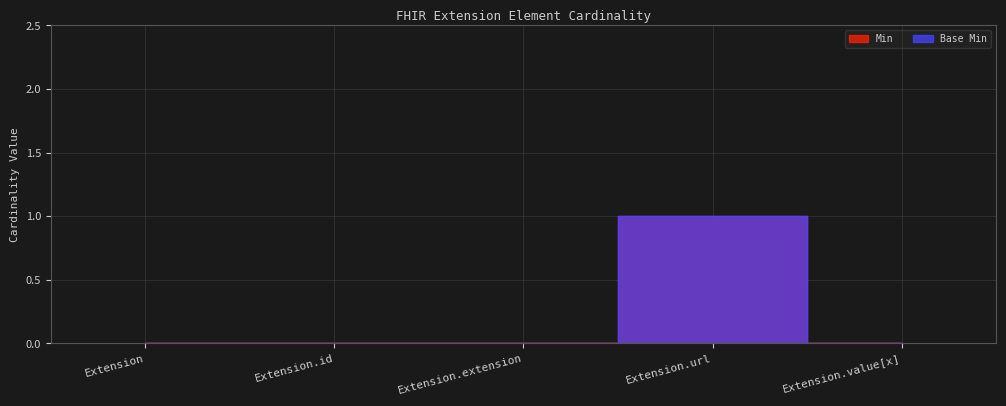

What is the total value across all series at Extension.url?

2